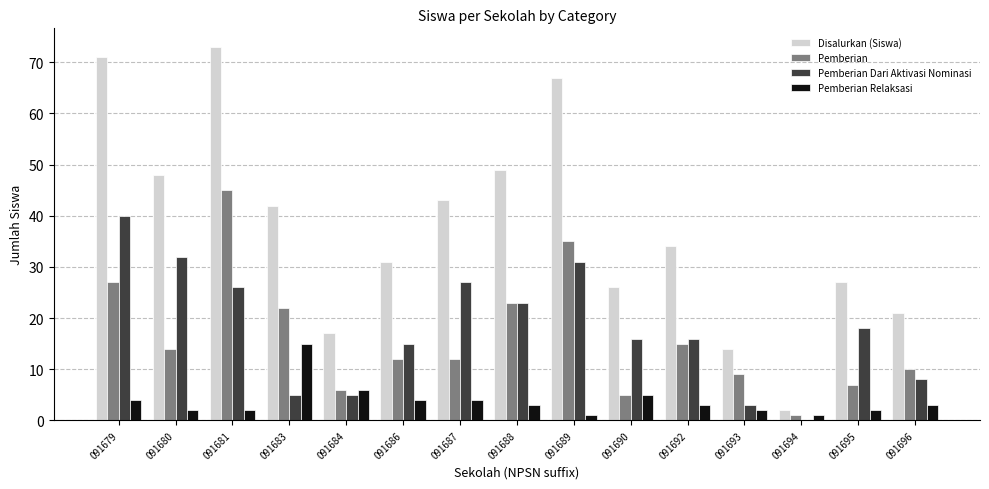

True or false: Pemberian Dari Aktivasi Nominasi has a value of 0 at 091694.

True